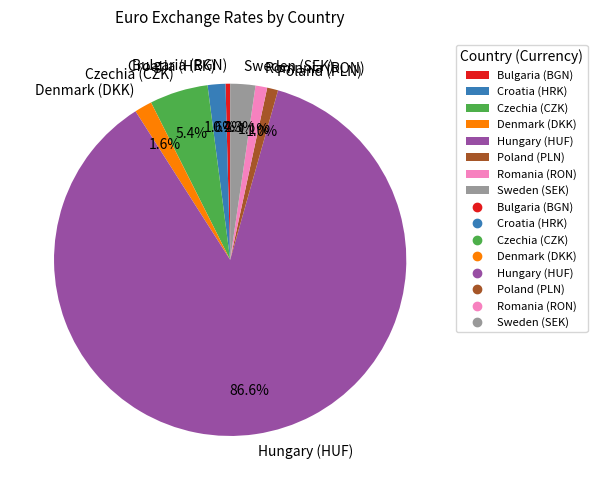

Which slice is the largest?

Hungary (HUF)